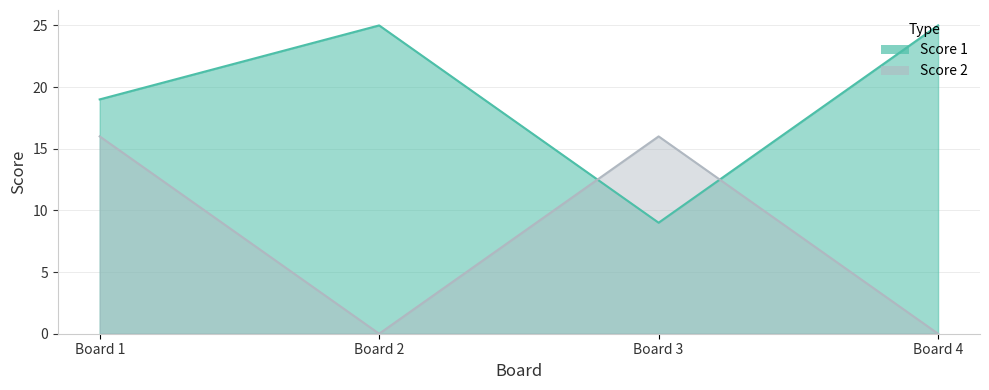

What is the minimum value for Score 1?

9